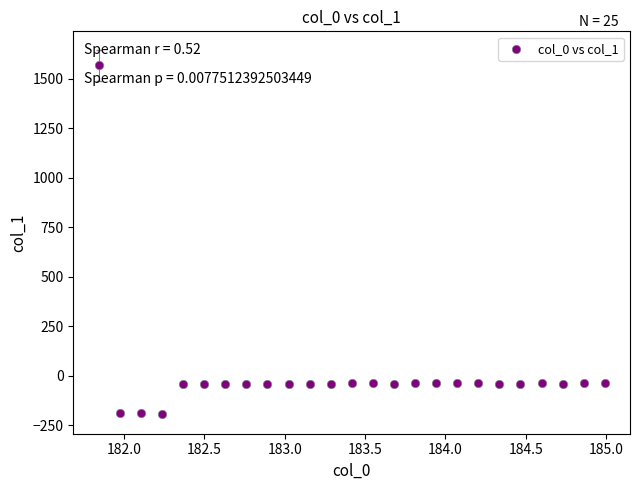

What is the range of Y values (max minus min)?

1760.3